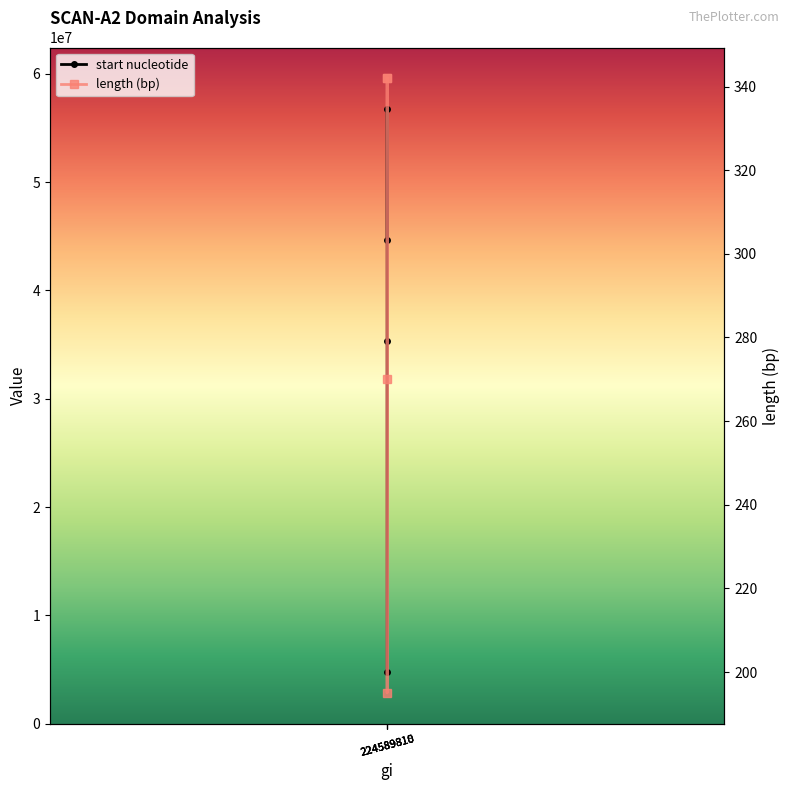

What is the total value across all series at 224589815?

4815908